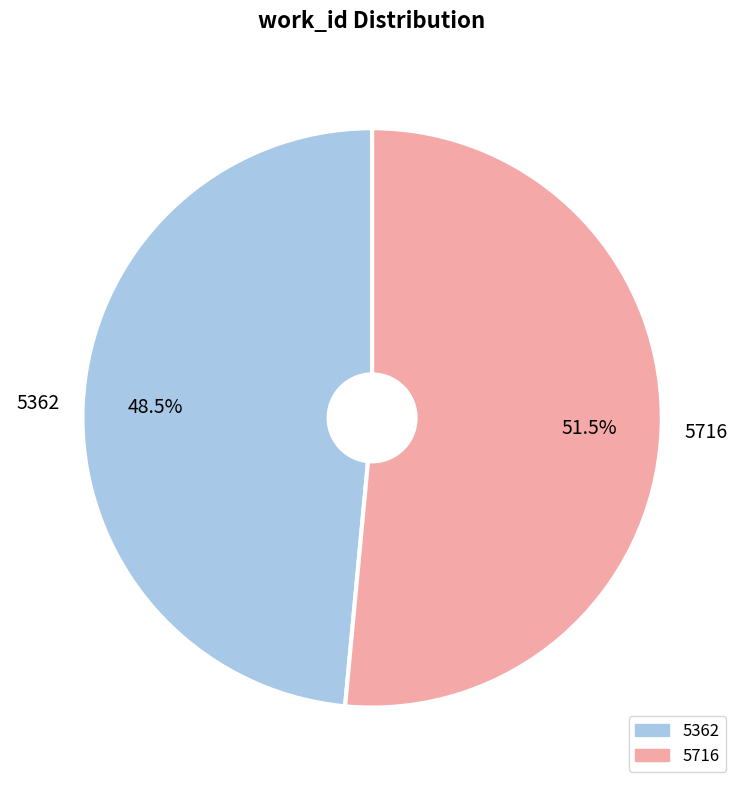

Which category has the smallest portion of the pie?

5362